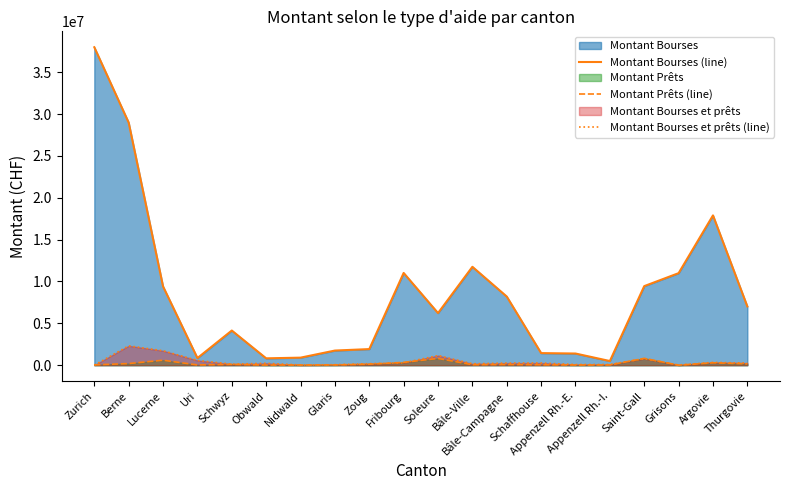

The Montant Prêts (line) series shows 162929 at Schwyz. True or false?

False